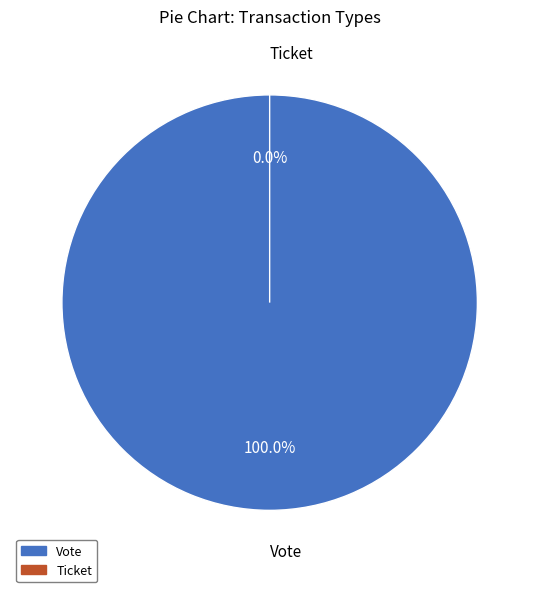

Does Vote account for over 50% of the chart?

Yes